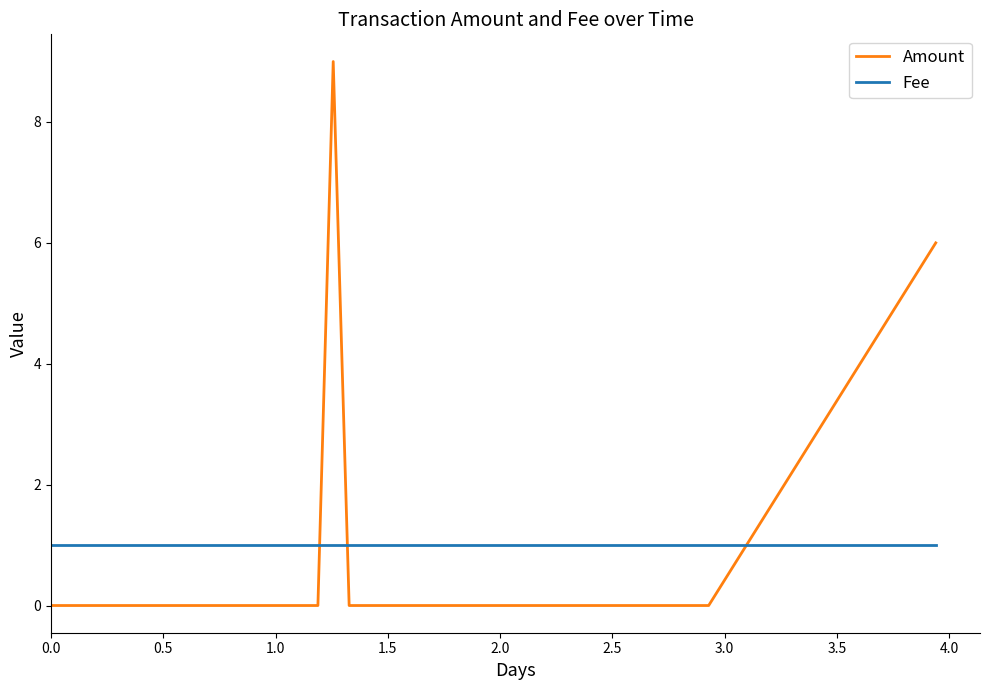

Which series has the widest spread of values?

Amount